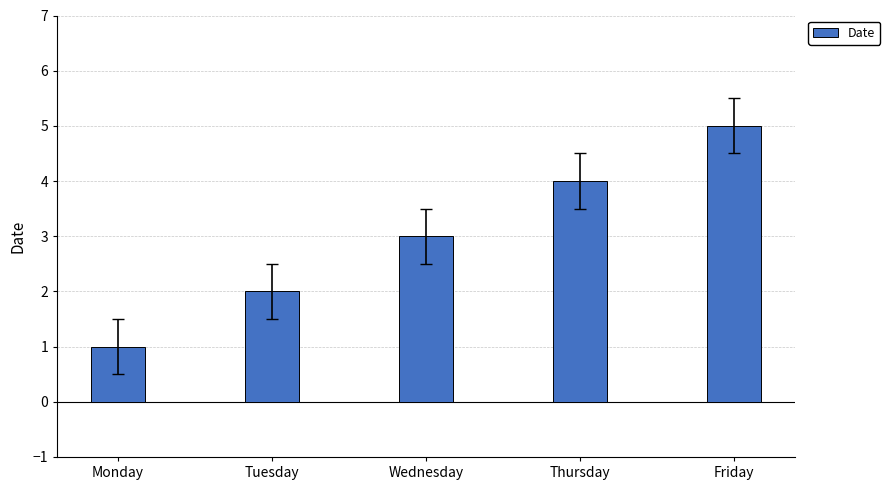

Reading left to right, extract all data points from this chart.

Monday=1	Tuesday=2	Wednesday=3	Thursday=4	Friday=5